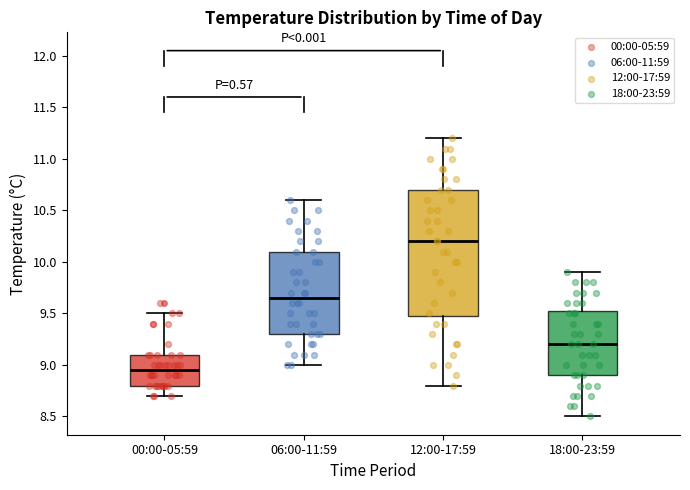

Which box has the lowest median line?

00:00-05:59